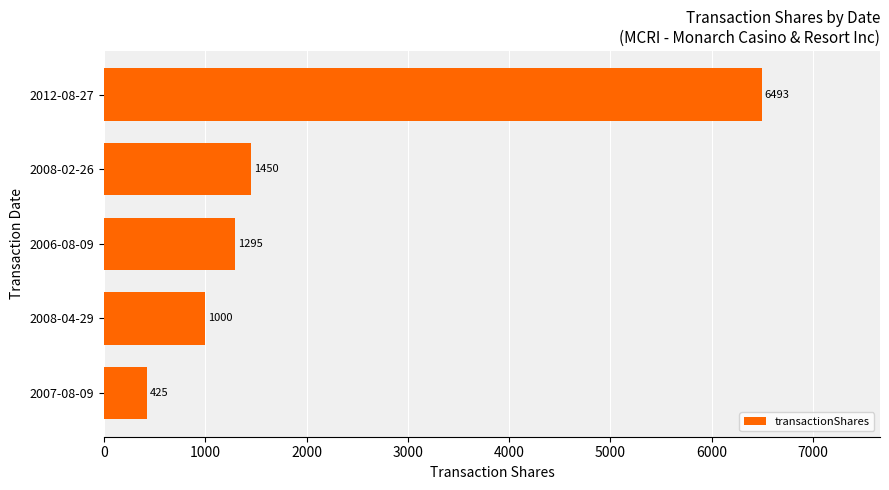

How many data points does each series have?

5